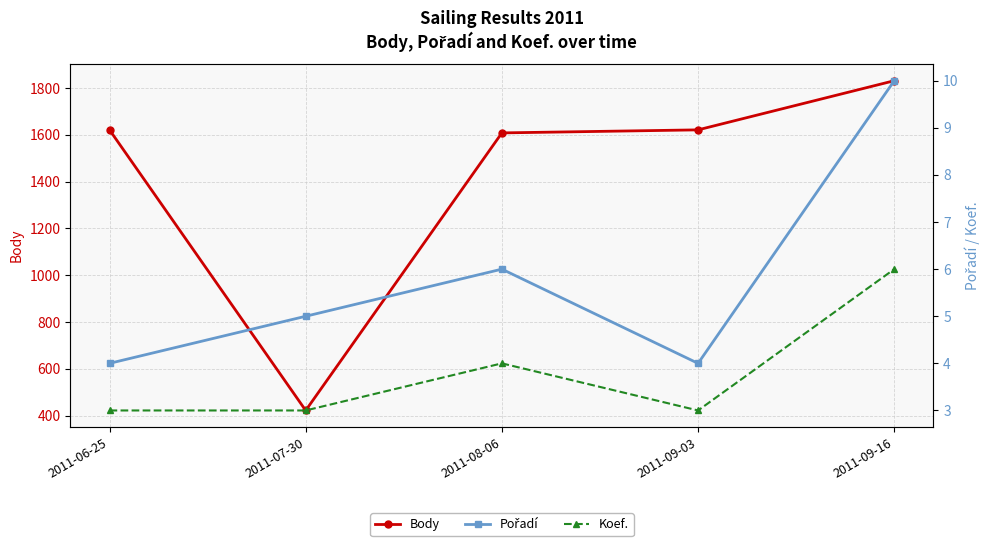

How many values in the Pořadí series exceed 5?

2